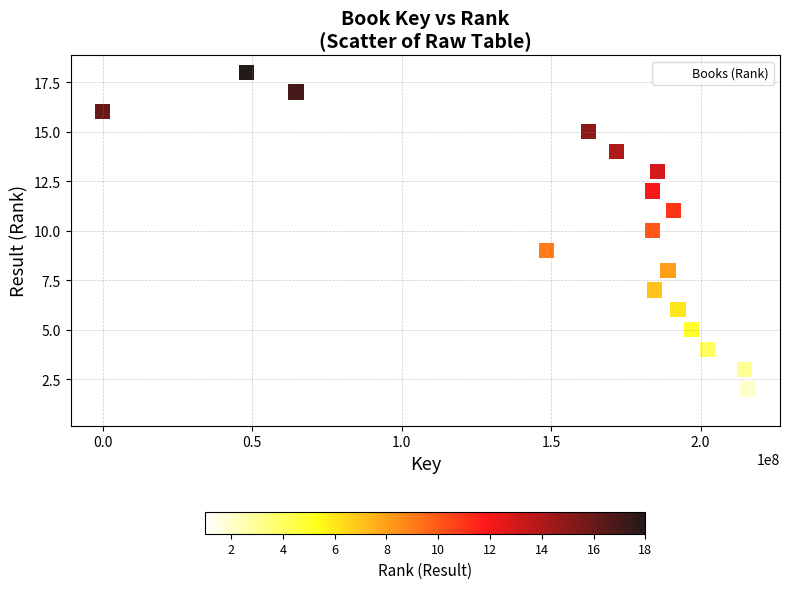

What is the range of Y values (max minus min)?

17